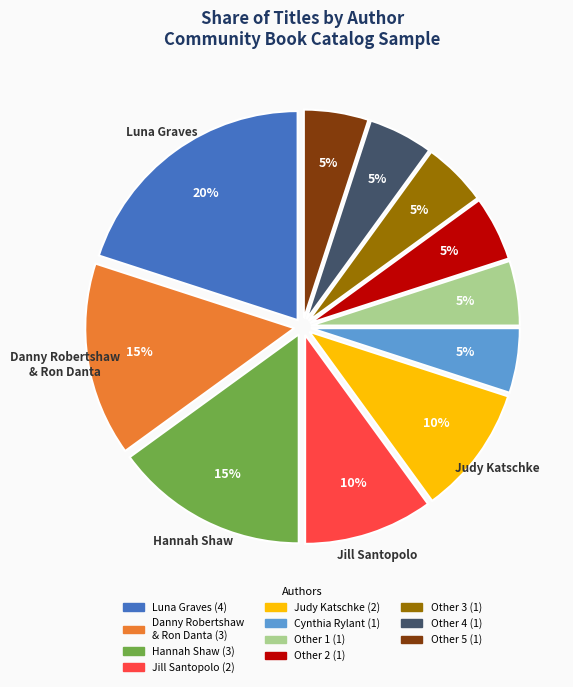

To the nearest percent, what is the difference between the largest and smallest slice percentages?

15%